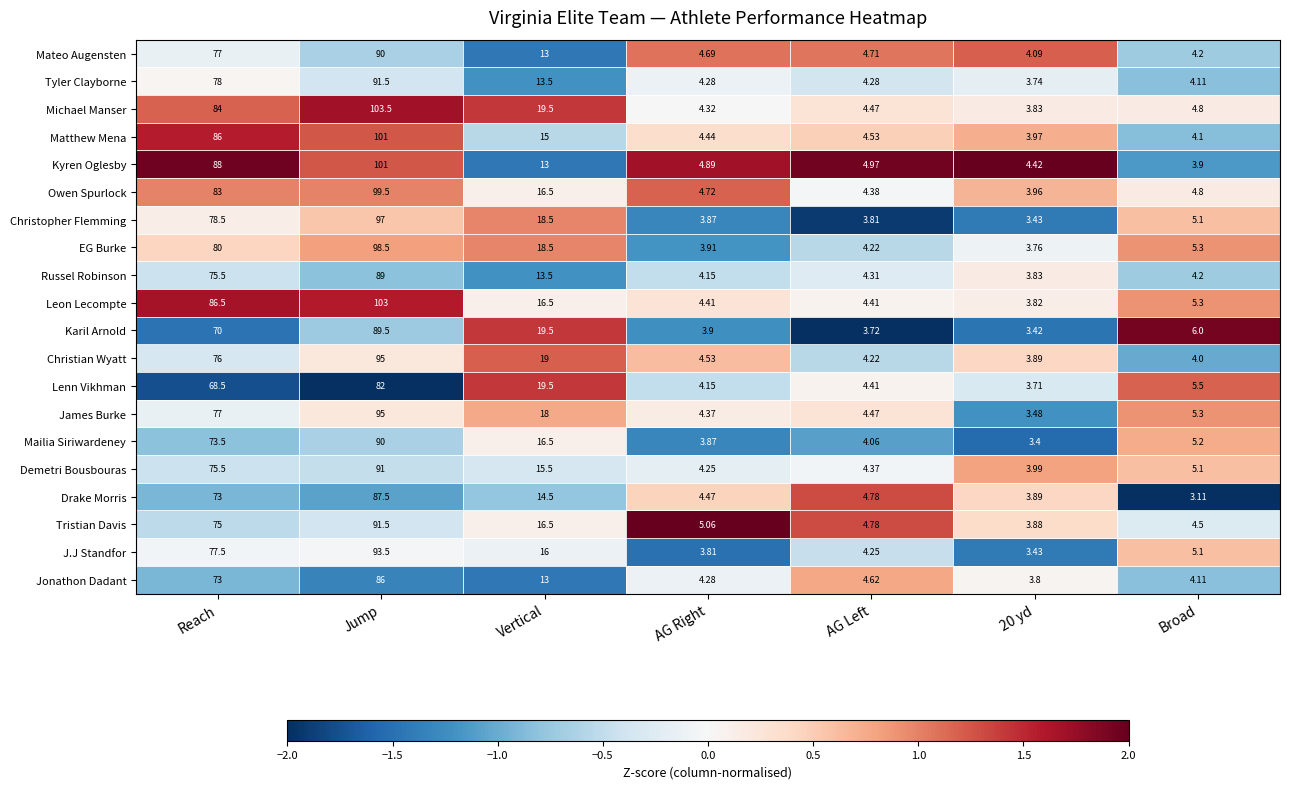

Which series has the widest spread of values?

Michael Manser